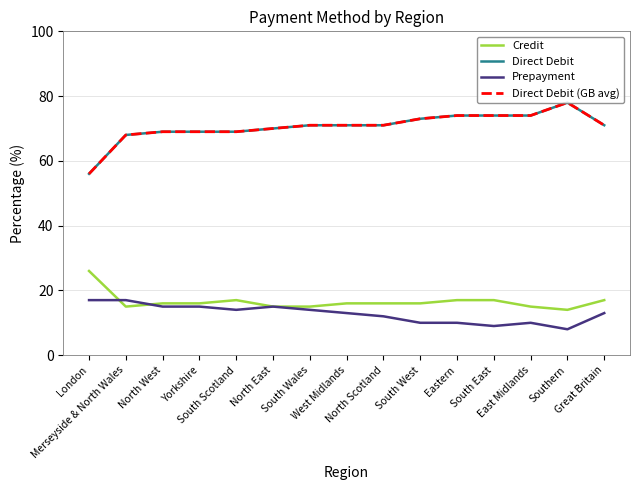

Reading left to right, transcribe all the data shown in this chart.

Credit: 26	15	16	16	17	15	15	16	16	16	17	17	15	14	17
Direct Debit: 56	68	69	69	69	70	71	71	71	73	74	74	74	78	71
Prepayment: 17	17	15	15	14	15	14	13	12	10	10	9	10	8	13
Direct Debit (GB avg): 56	68	69	69	69	70	71	71	71	73	74	74	74	78	71